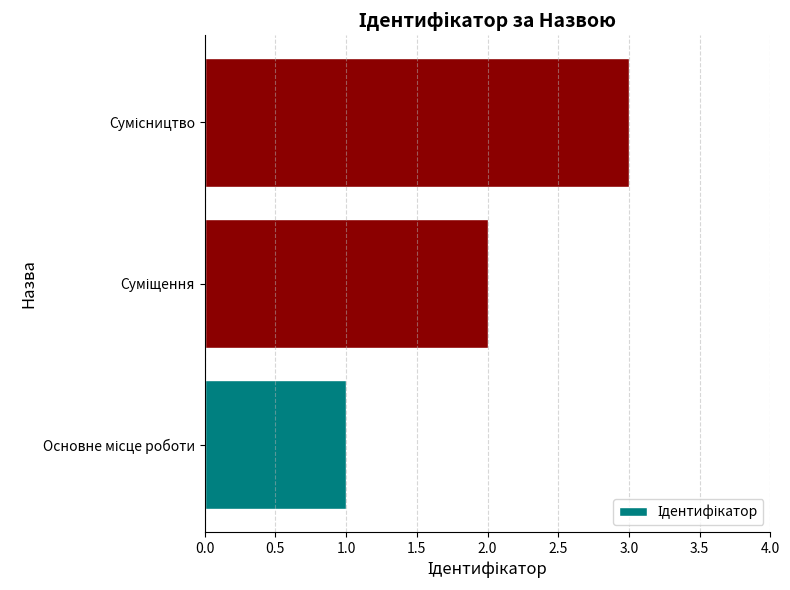

What is the smallest value displayed?

1